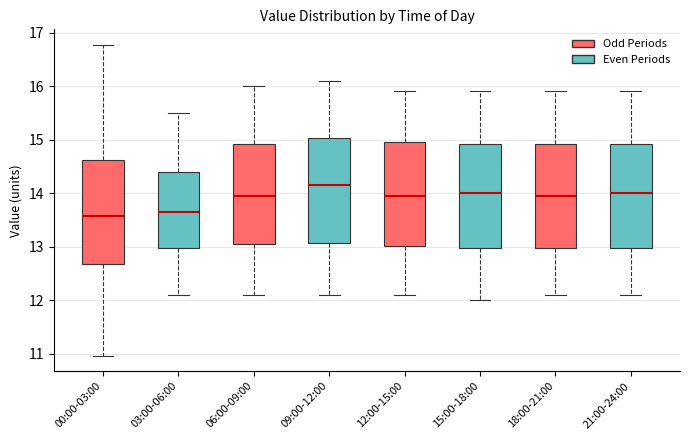

Reading left to right, transcribe this box plot: for each box, give where its median line is, the range the box spans, and where its two whiskers end, as read against the y-axis. The values are not printed on the chart, so give them approximately, as read against the axis.

00:00-03:00: median 13.6, box 12.7 to 14.6, whiskers 11.0 to 16.8
03:00-06:00: median 13.7, box 13.0 to 14.4, whiskers 12.1 to 15.5
06:00-09:00: median 14.0, box 13.1 to 14.9, whiskers 12.1 to 16.0
09:00-12:00: median 14.2, box 13.1 to 15.0, whiskers 12.1 to 16.1
12:00-15:00: median 14.0, box 13.0 to 15.0, whiskers 12.1 to 15.9
15:00-18:00: median 14.0, box 13.0 to 14.9, whiskers 12.0 to 15.9
18:00-21:00: median 14.0, box 13.0 to 14.9, whiskers 12.1 to 15.9
21:00-24:00: median 14.0, box 13.0 to 14.9, whiskers 12.1 to 15.9